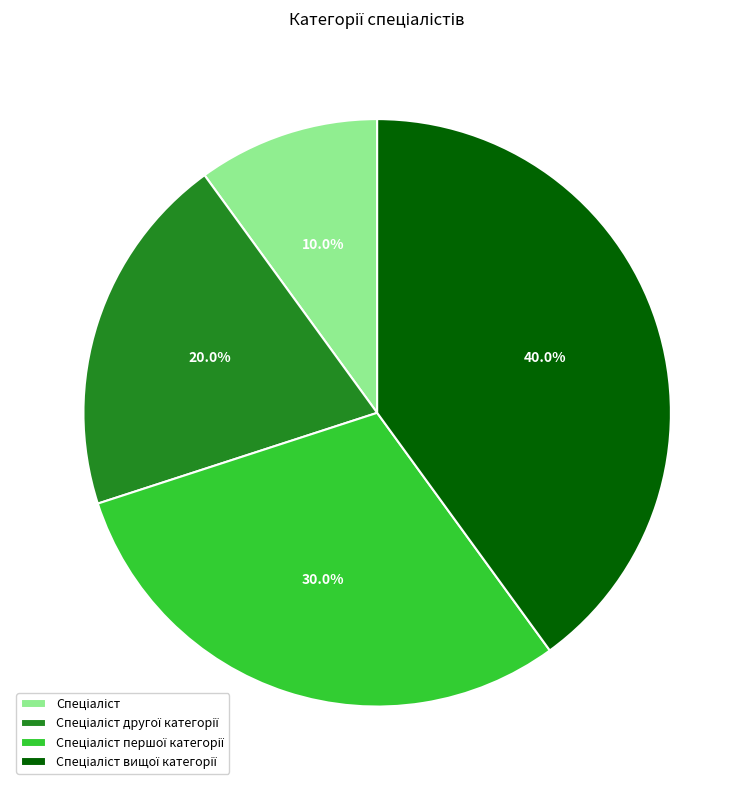

Is there any slice that represents more than half of the pie?

No